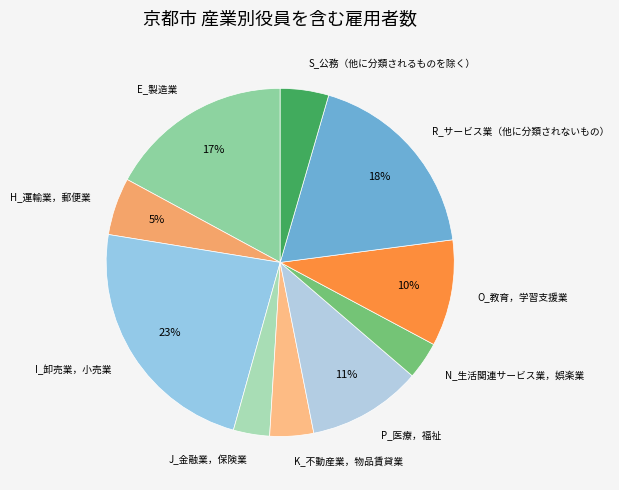

Is there any slice that represents more than half of the pie?

No